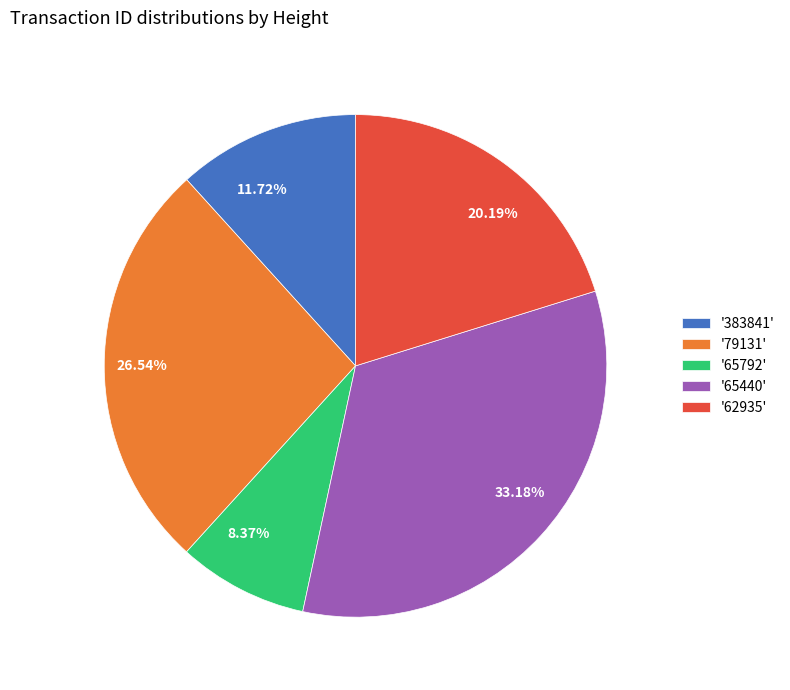

How many slices are in this pie chart?

5